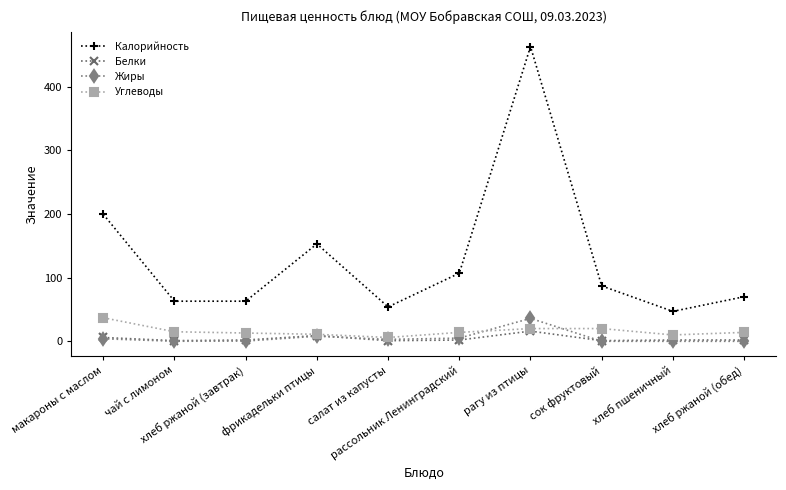

True or false: Жиры has more than 0 interior local peaks.

True